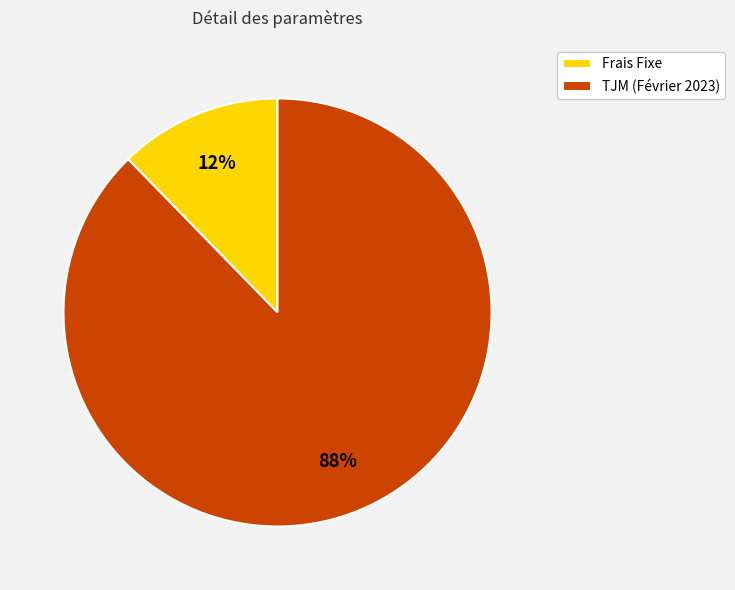

True or false: Frais Fixe accounts for 26% of the total.

False